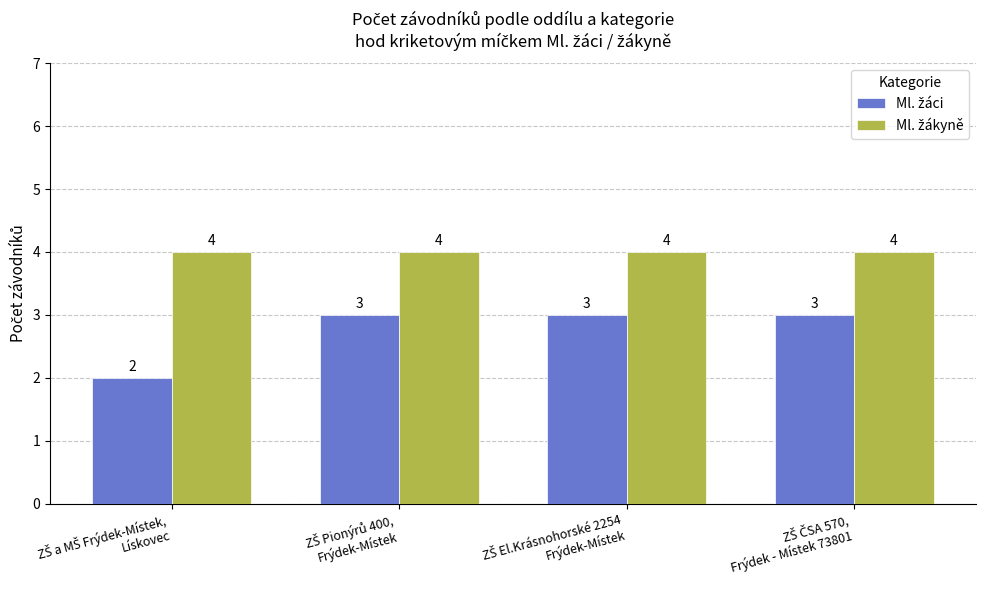

At how many categories does at least one series exceed 2?

4